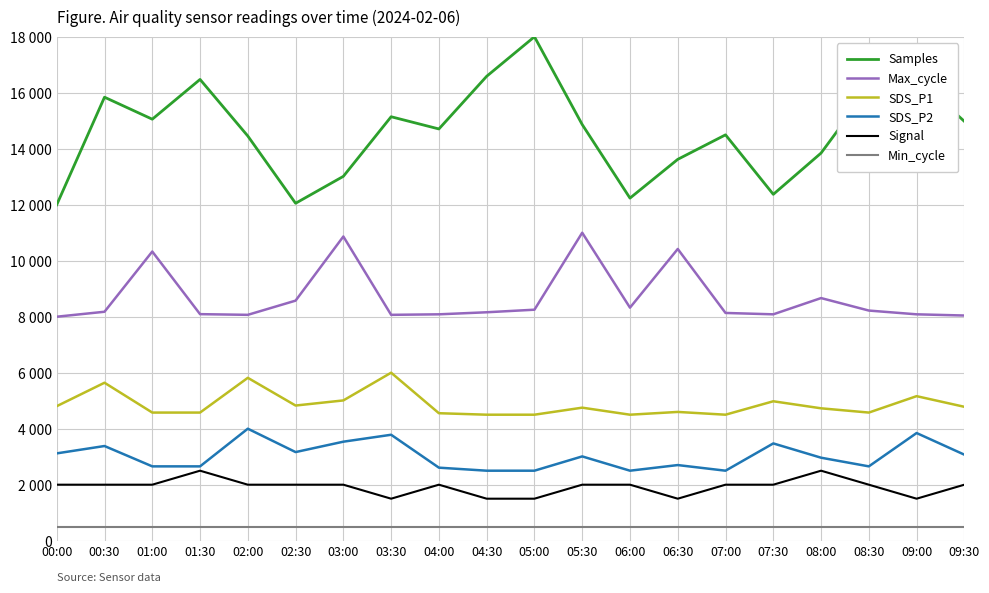

Is this an area chart (filled region under the line)?

No